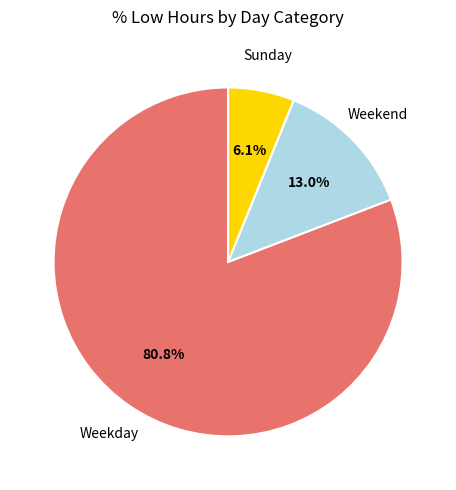

Does any single category account for the majority?

Yes